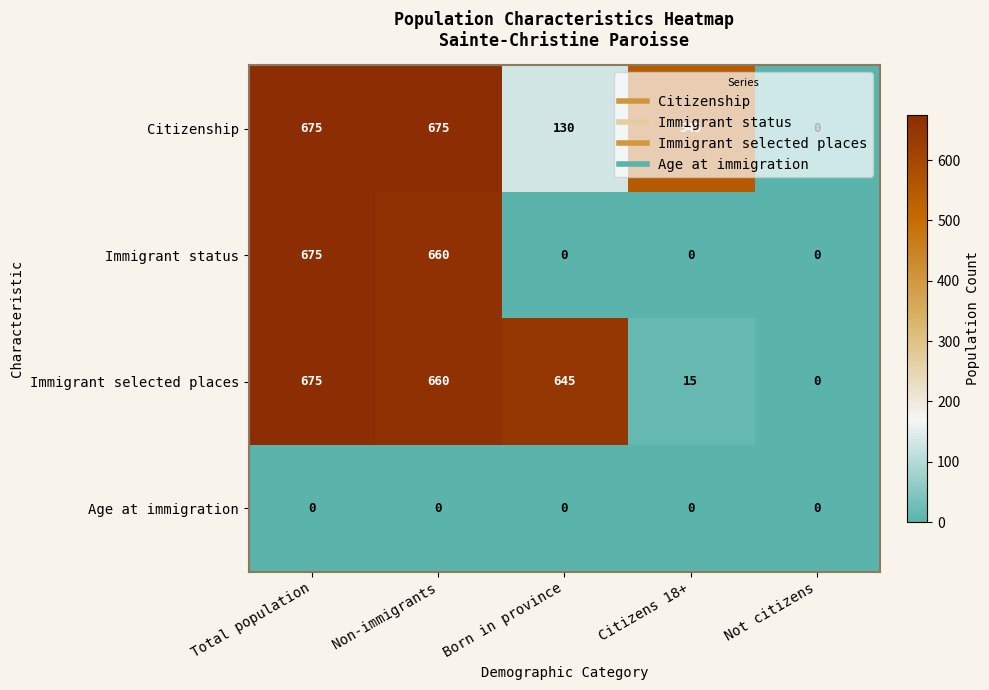

What is the maximum value for Citizenship?

675